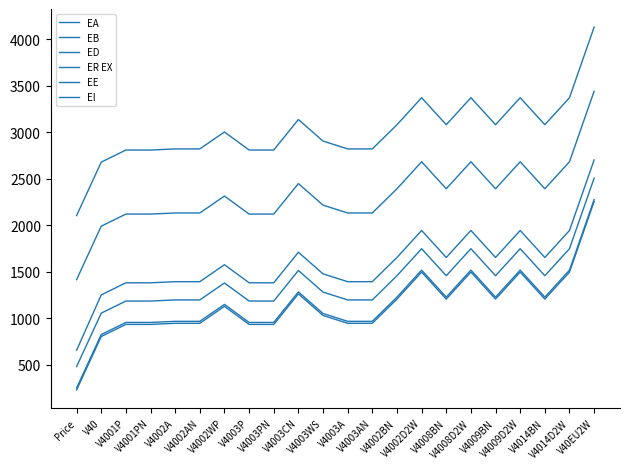

What is the spread (max minus min) of values at V4003WS?

1873